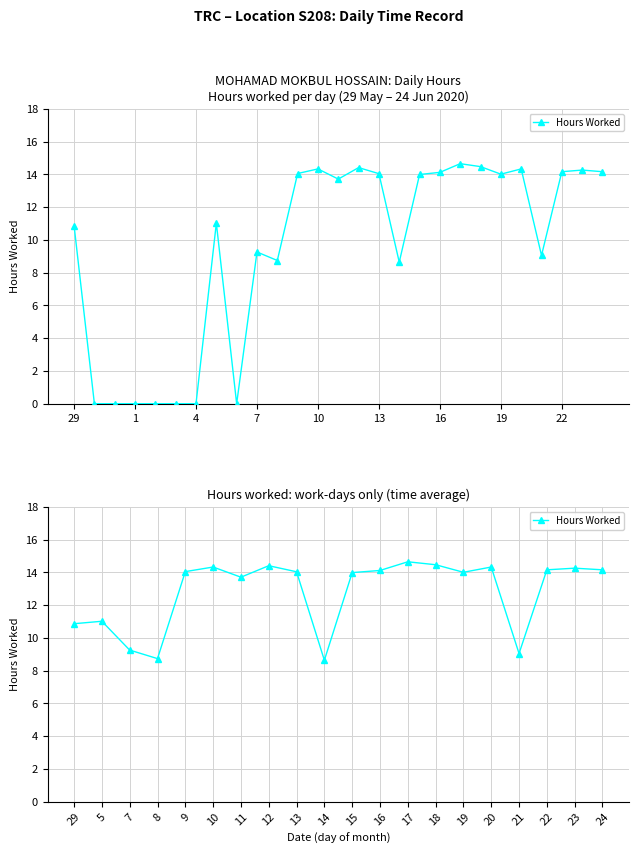

How many lines are shown in the chart?

1